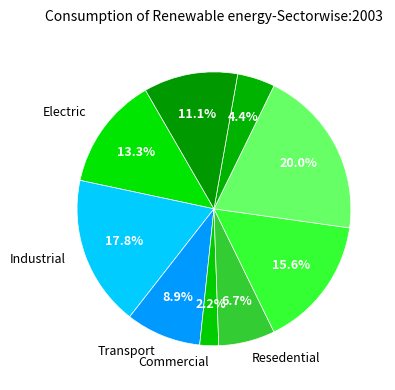

How many slices are in this pie chart?

9